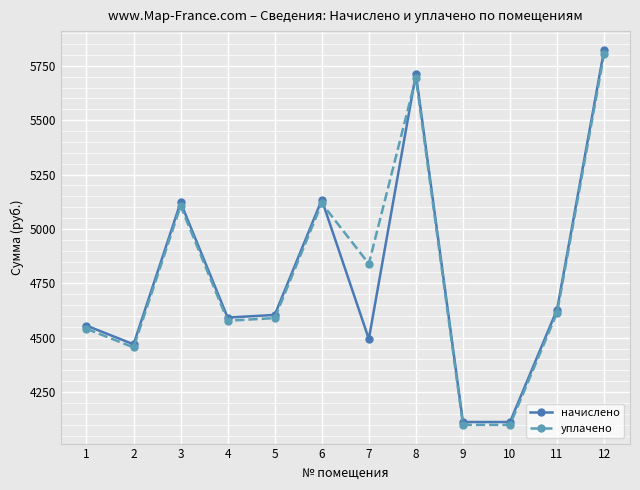

List the series in order of their peak value, lowest first.

уплачено, начислено